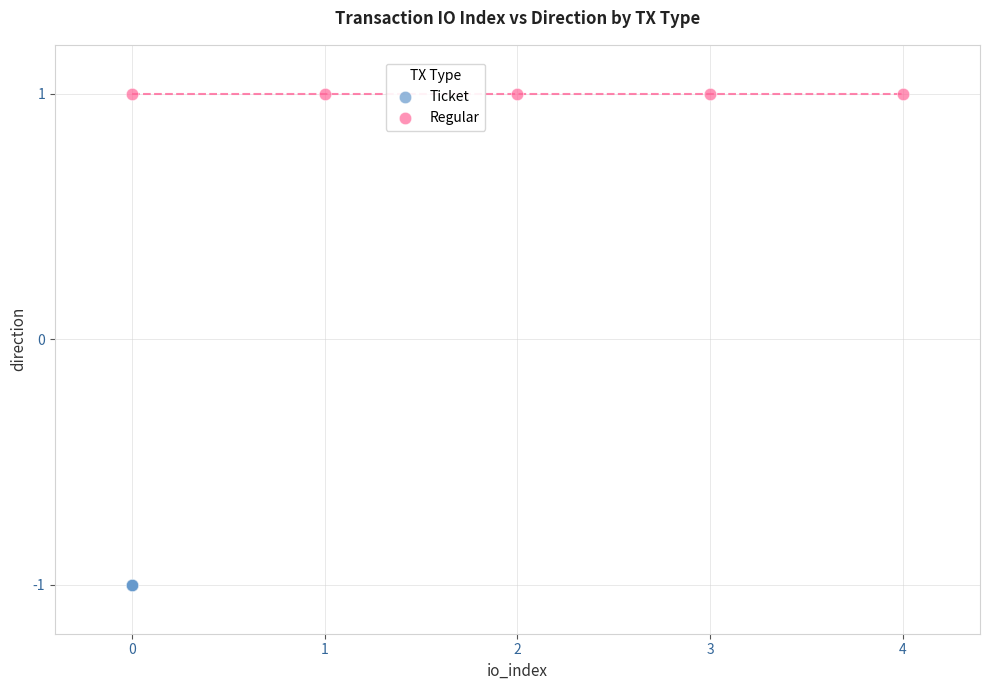

Which series contains the lowest Y value?

Ticket